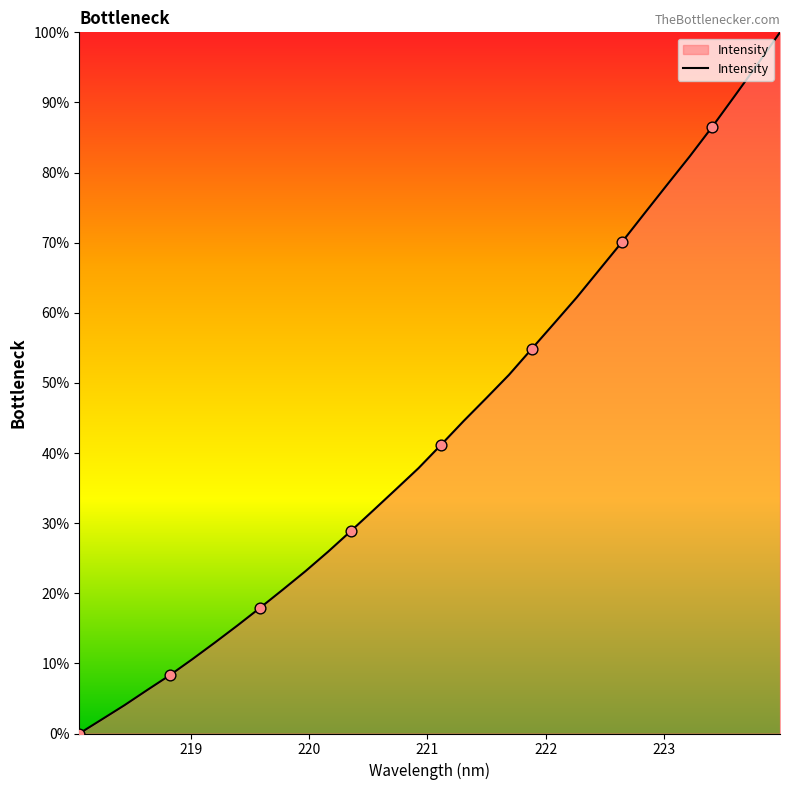

What is the greatest value displayed?

100.0